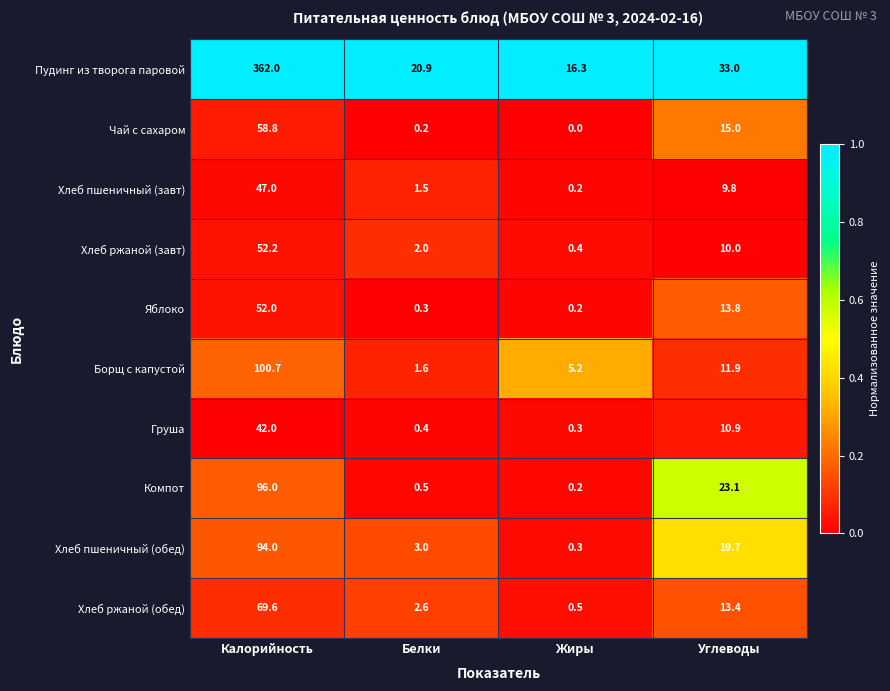

At which label is Пудинг из творога паровой closest to 189?

Углеводы